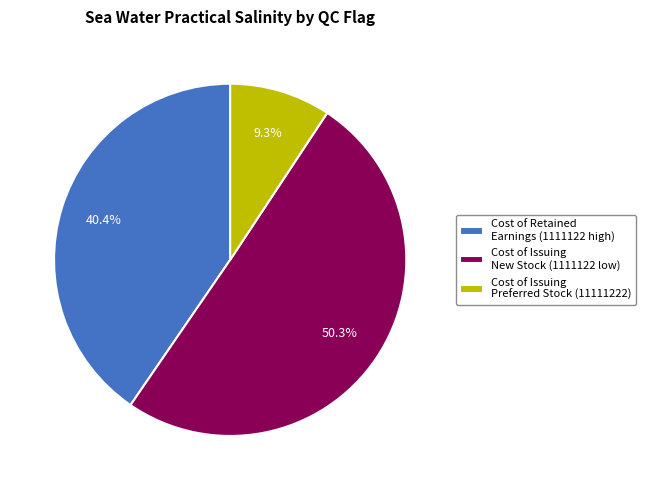

Between Cost of Issuing New Stock (1111122 low) and Cost of Issuing Preferred Stock (11111222), which is larger?

Cost of Issuing New Stock (1111122 low)